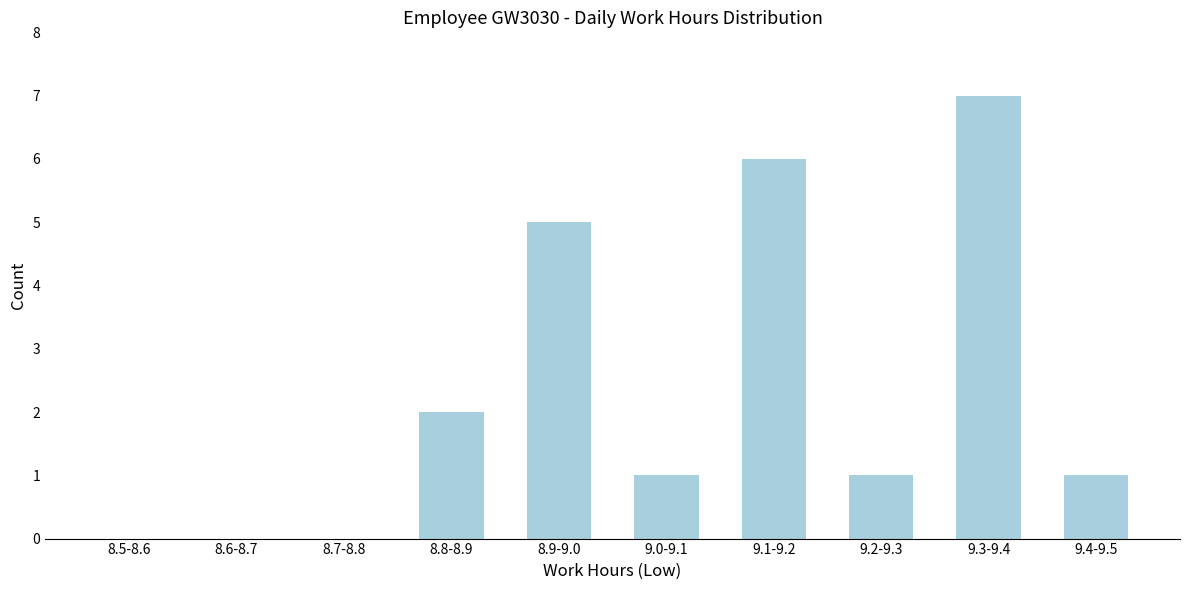

Reading left to right, extract all data points from this chart.

8.5-8.6=0	8.6-8.7=0	8.7-8.8=0	8.8-8.9=2	8.9-9.0=5	9.0-9.1=1	9.1-9.2=6	9.2-9.3=1	9.3-9.4=7	9.4-9.5=1